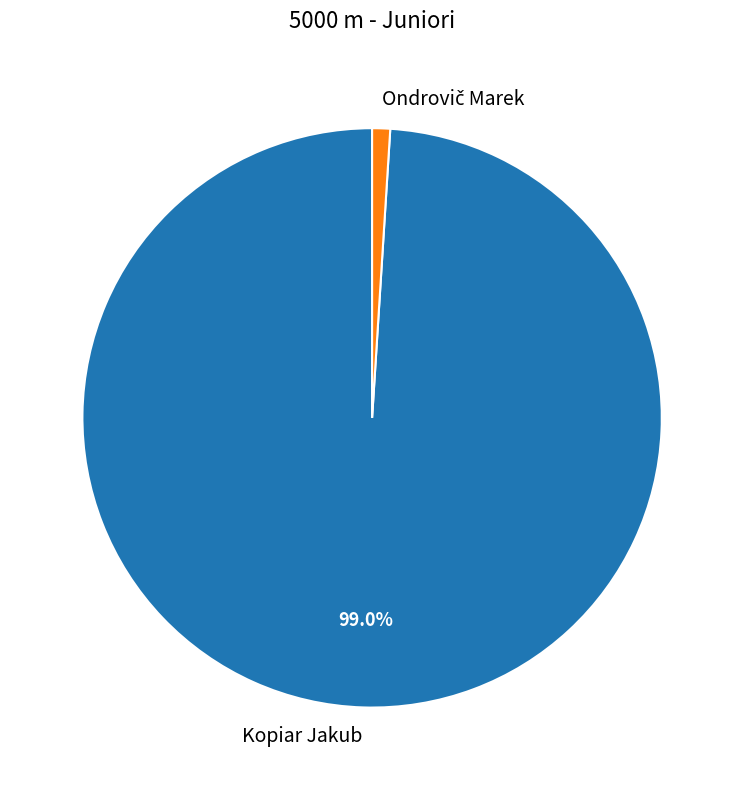

Does any single category account for the majority?

Yes